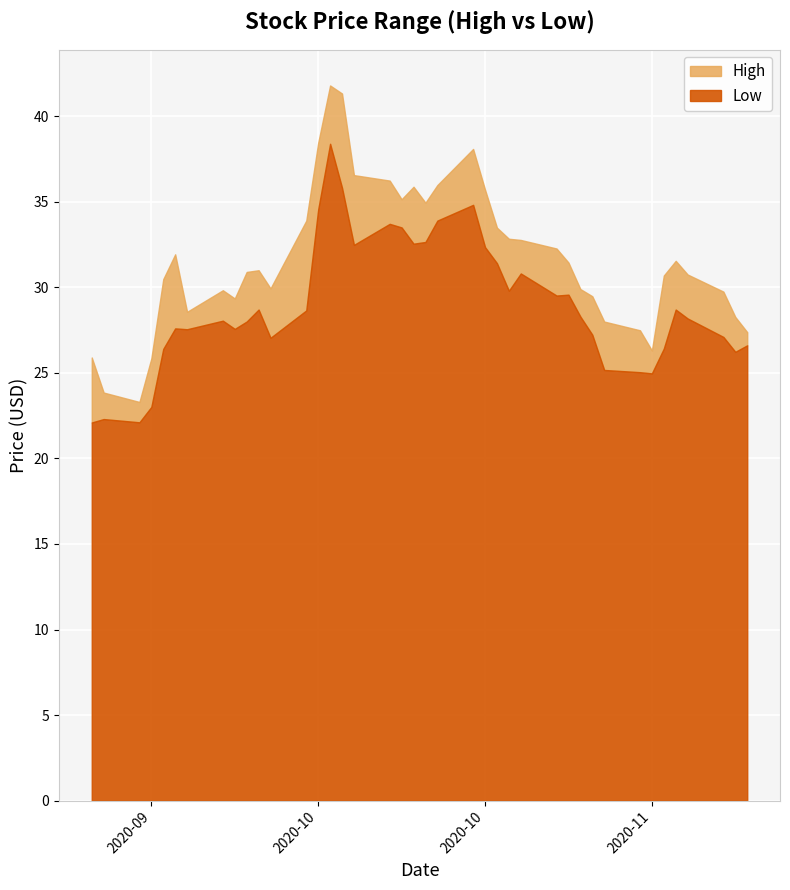

True or false: High has a value of 52.6 at 2020-10-14.

False